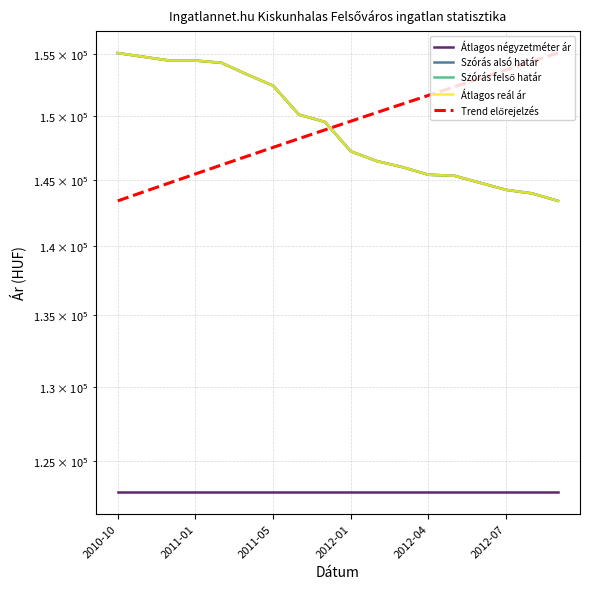

What is the sum of the Szórás felső határ values at 17 and 2012-01?

297853